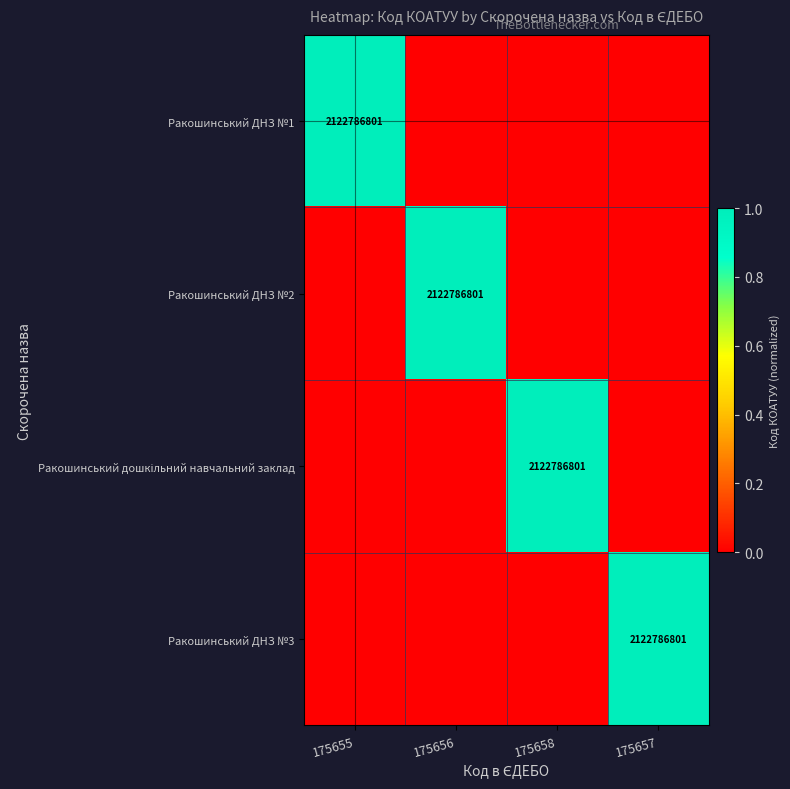

List the series in order of their peak value, lowest first.

Ракошинський ДНЗ №1, Ракошинський ДНЗ №2, Ракошинський дошкільний навчальний заклад, Ракошинський ДНЗ №3